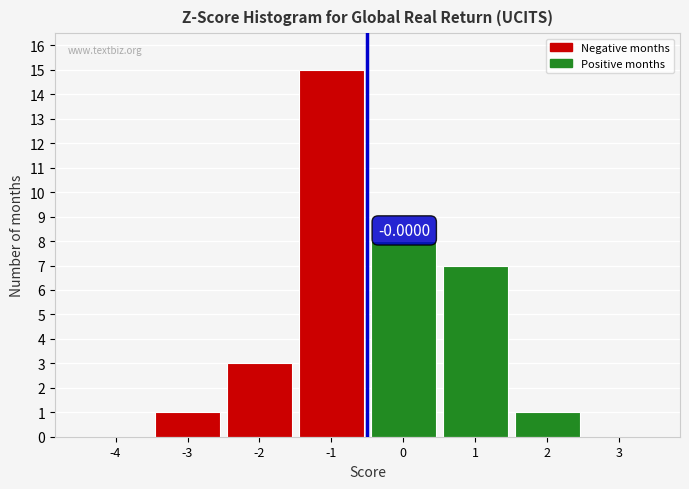

What is the change in value from -2 to 3?

-3